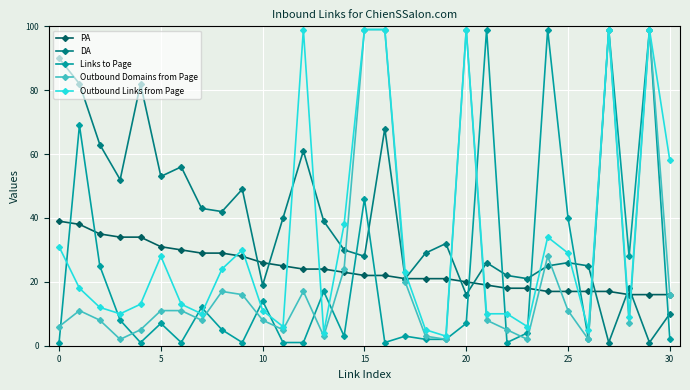

True or false: DA has more than 2 interior local peaks.

True